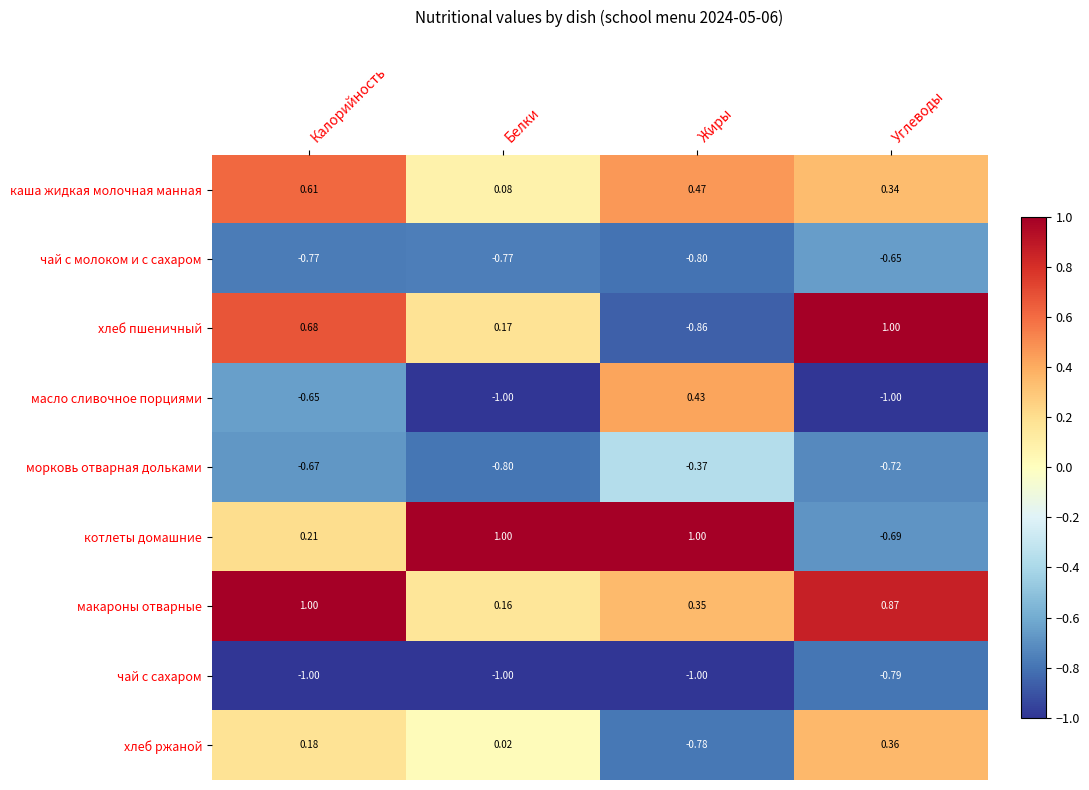

Which series changed the most between Калорийность and Углеводы?

котлеты домашние